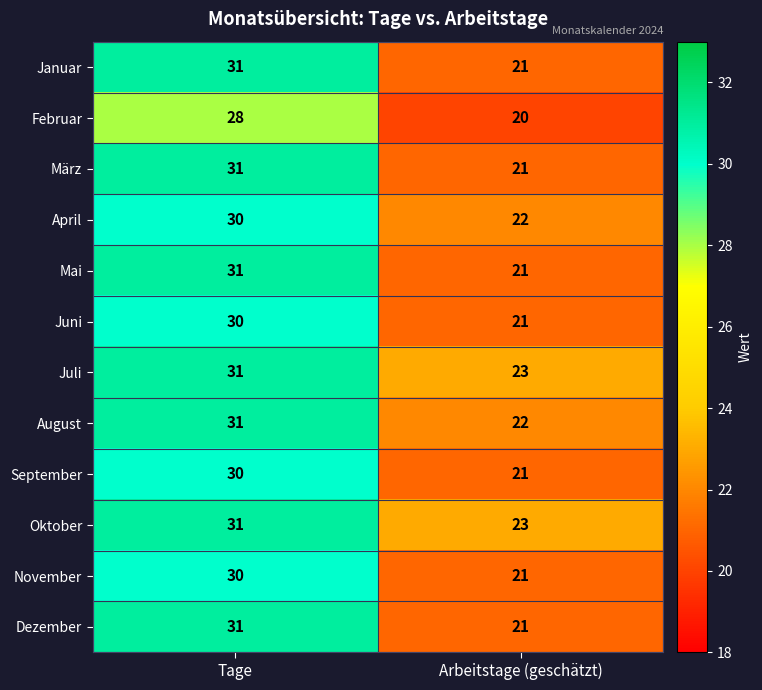

What is the sum of all Juni values?

51